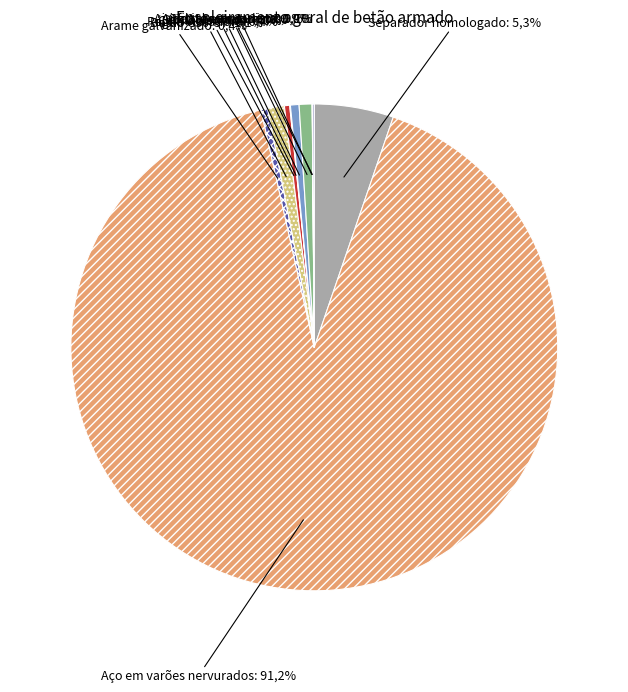

What is the smallest slice in the pie chart?

Oficial estruturista